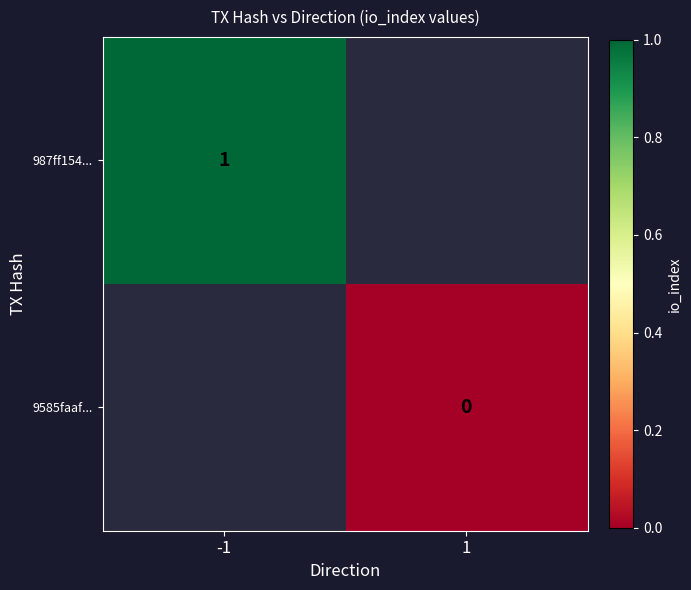

Is the value of 987ff154... at -1 greater than the value of 9585faaf... at 1?

Yes